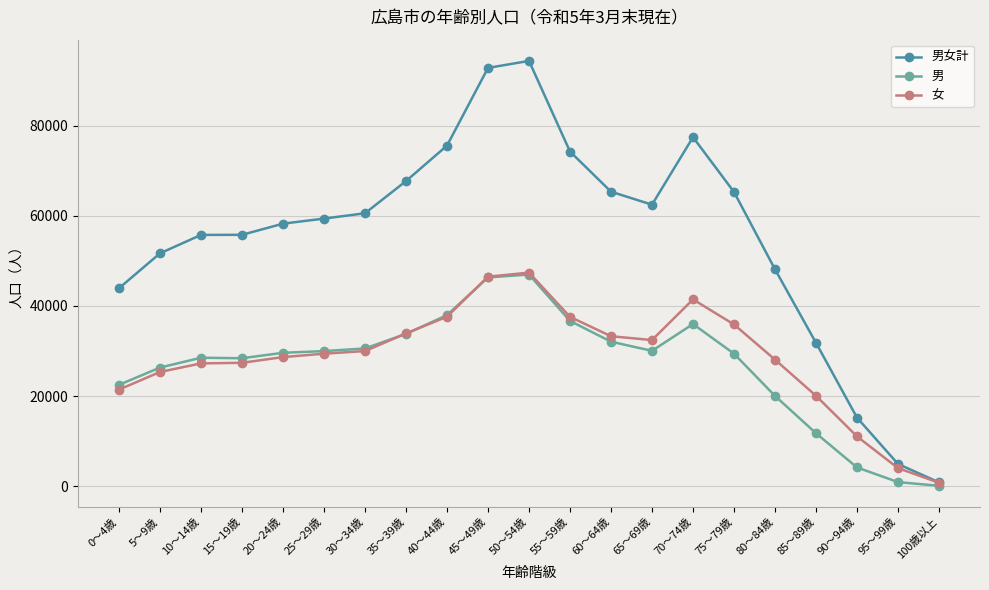

How many data points does each series have?

21